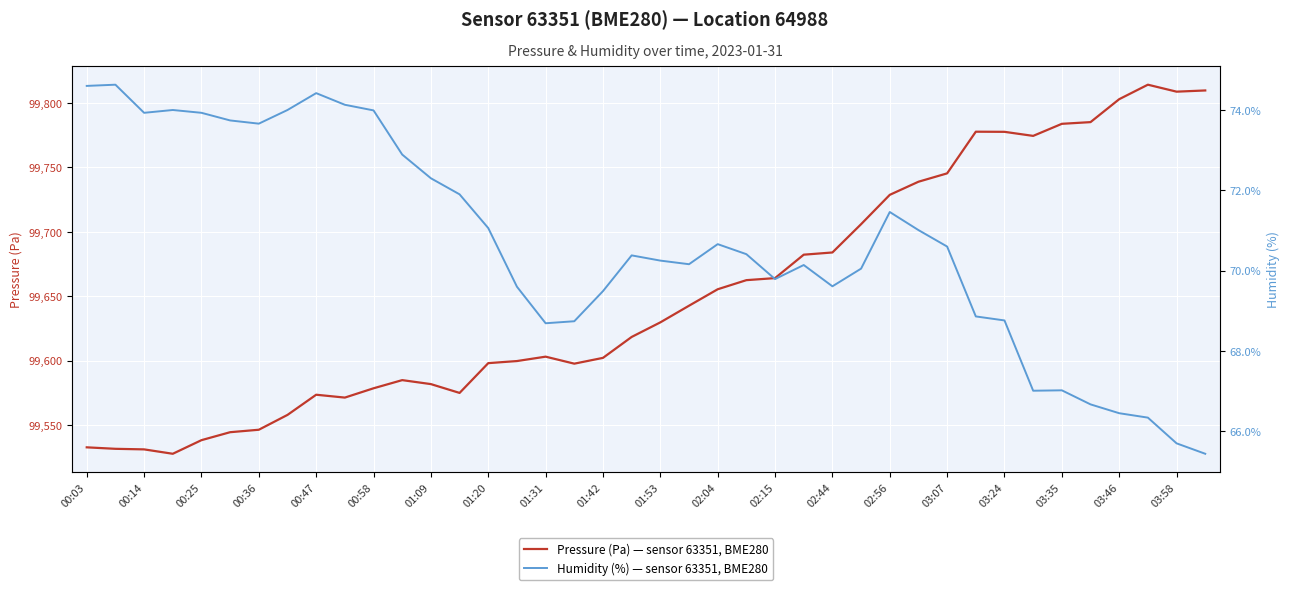

What is the difference between the second highest and second lowest values in the pressure series?

278.7